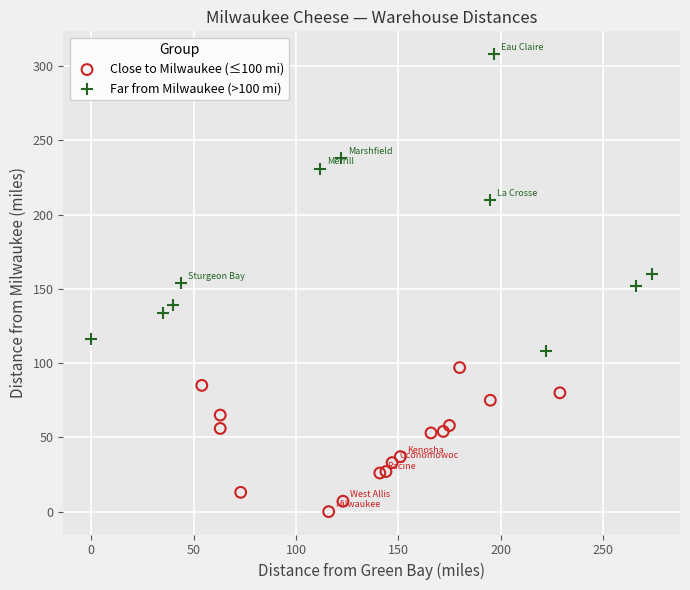

Which series reaches the minimum Y coordinate?

Close to Milwaukee (≤100 mi)